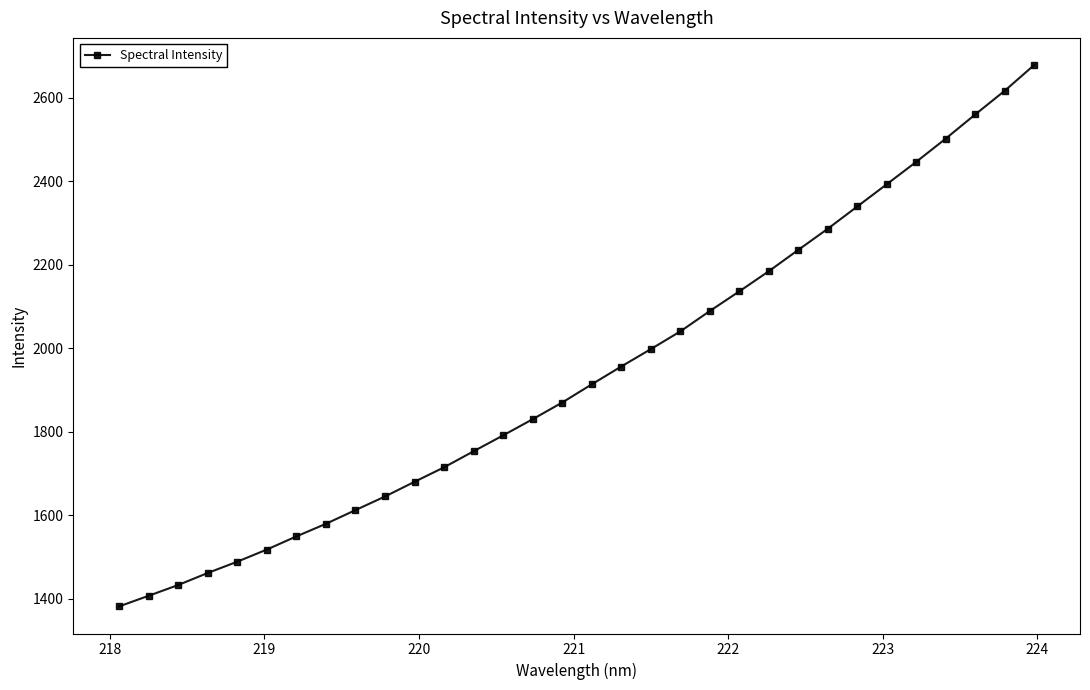

What is the average value?

1940.1